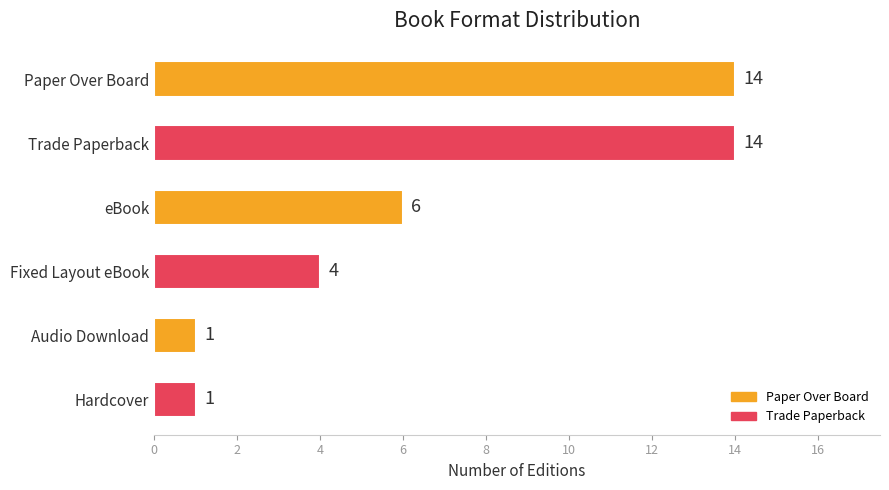

How many data points does each series have?

6